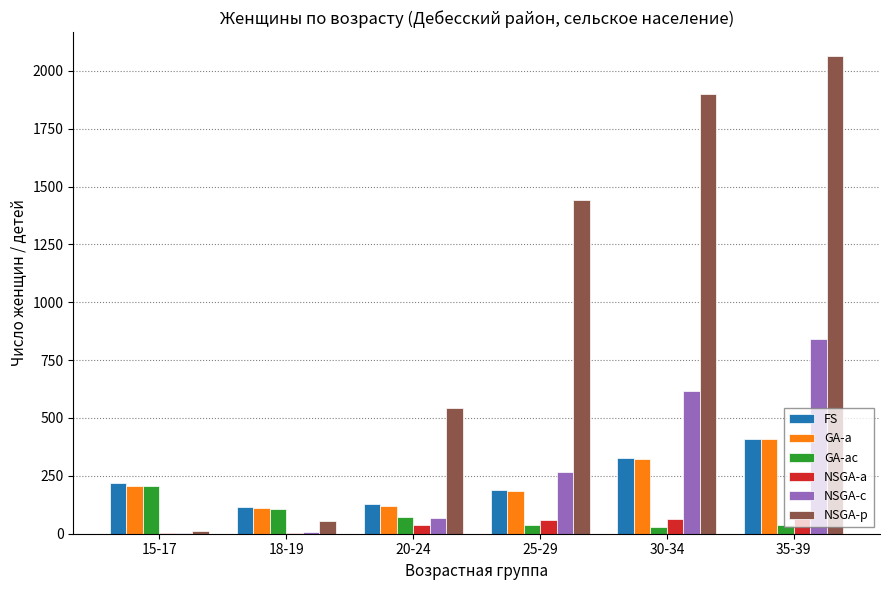

At which category is the sum across all series the highest?

35-39